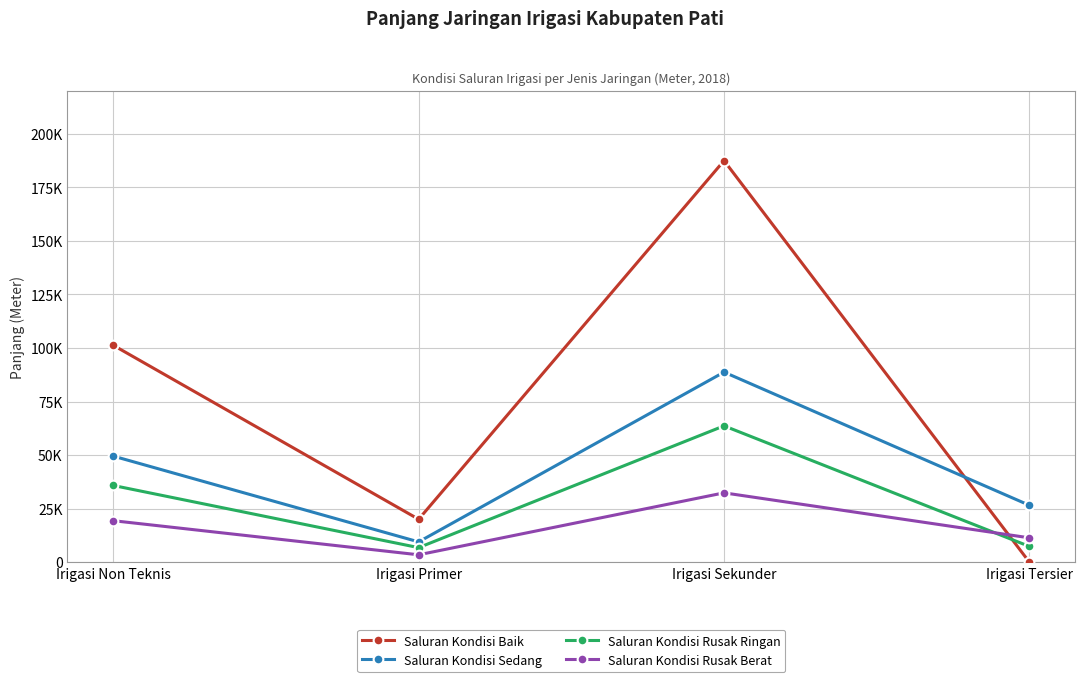

Where is Saluran Kondisi Rusak Berat nearest to the value 17919?

Irigasi Non Teknis